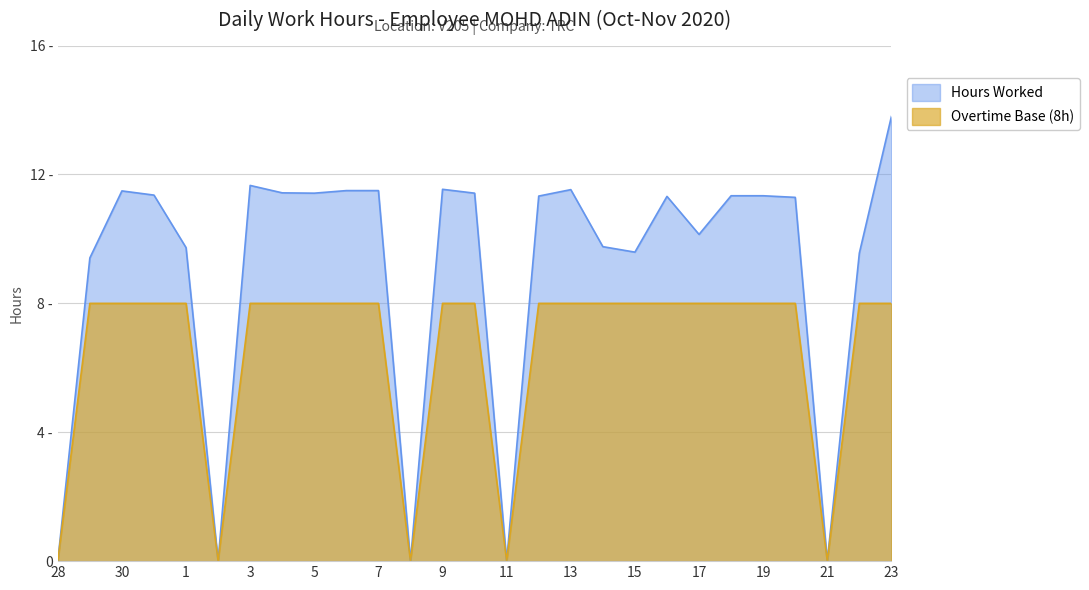

Reading left to right, extract all data points from this chart.

Hours Worked: 0.0	9.4	11.5	11.4	9.7	0.0	11.7	11.4	11.4	11.5	11.5	0.0	11.5	11.4	0.0	11.3	11.5	9.8	9.6	11.3	10.1	11.3	11.3	11.3	0.0	9.6	13.8
Overtime Base (OT Threshold): 0.0	8.0	8.0	8.0	8.0	0.0	8.0	8.0	8.0	8.0	8.0	0.0	8.0	8.0	0.0	8.0	8.0	8.0	8.0	8.0	8.0	8.0	8.0	8.0	0.0	8.0	8.0